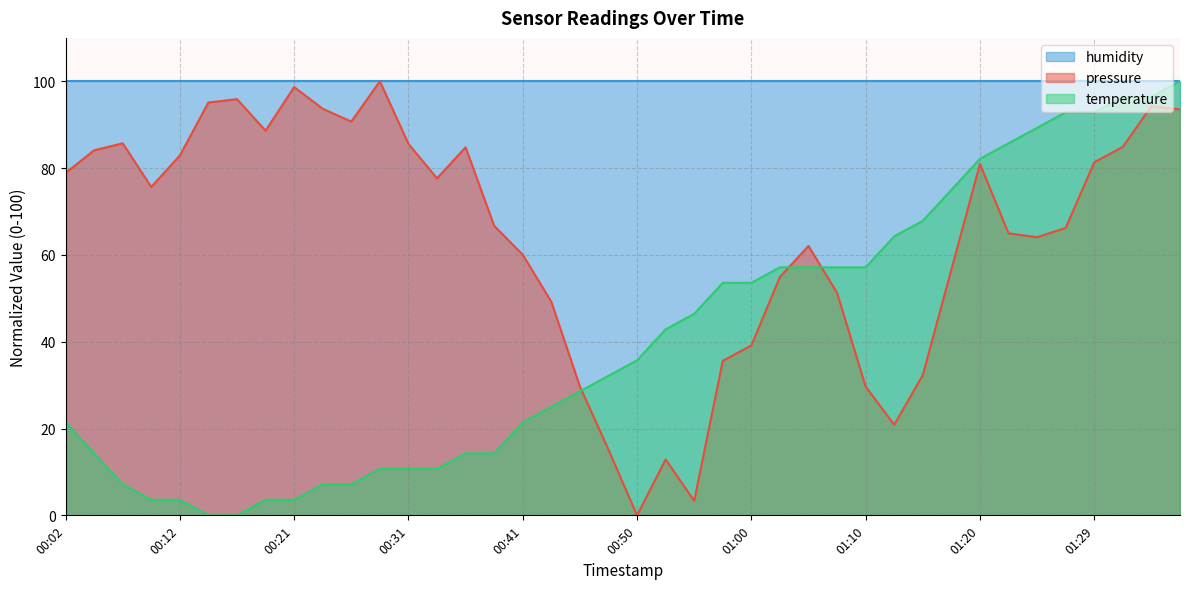

Which series has the largest total across all categories?

humidity